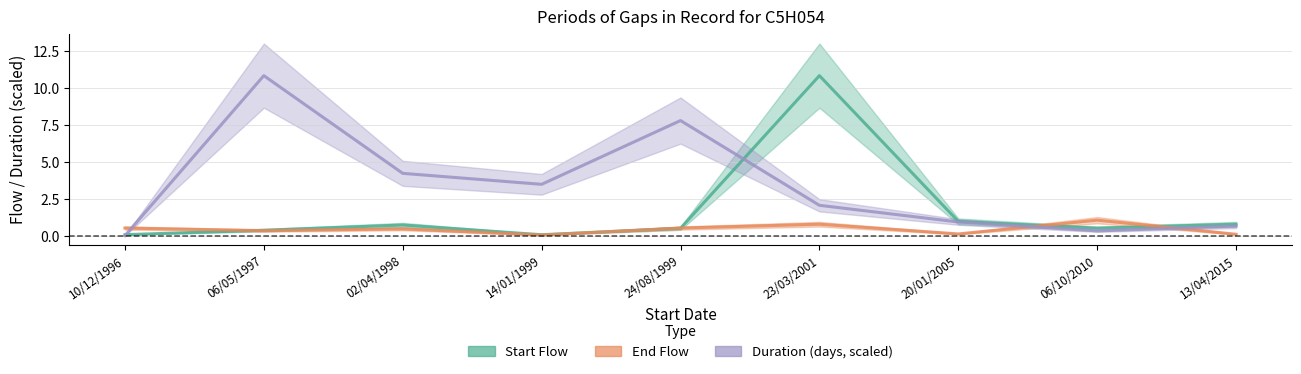

What are all the series names shown in the legend?

Start Flow, End Flow, Duration (days, scaled)